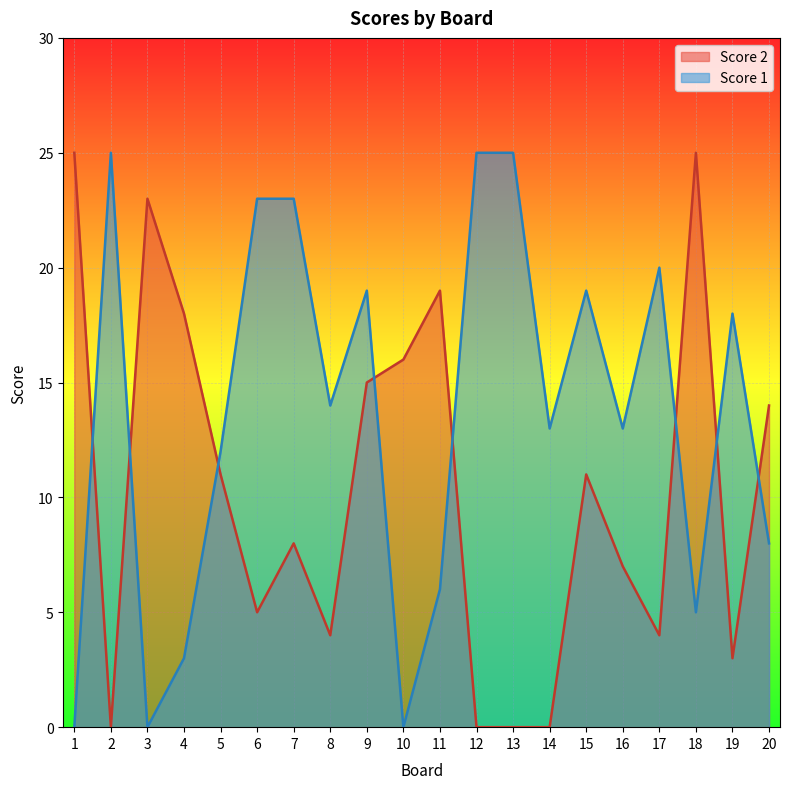

After their last crossing, which series has the higher values: Score 2 or Score 1?

Score 2